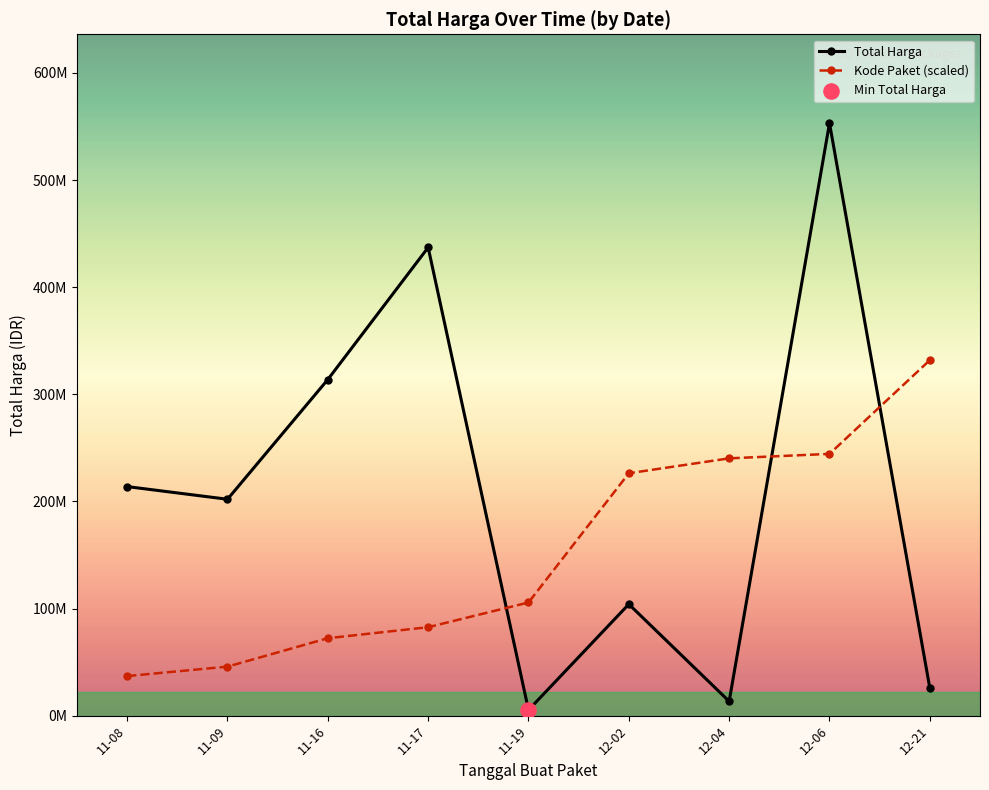

Is this an area chart (filled region under the line)?

No